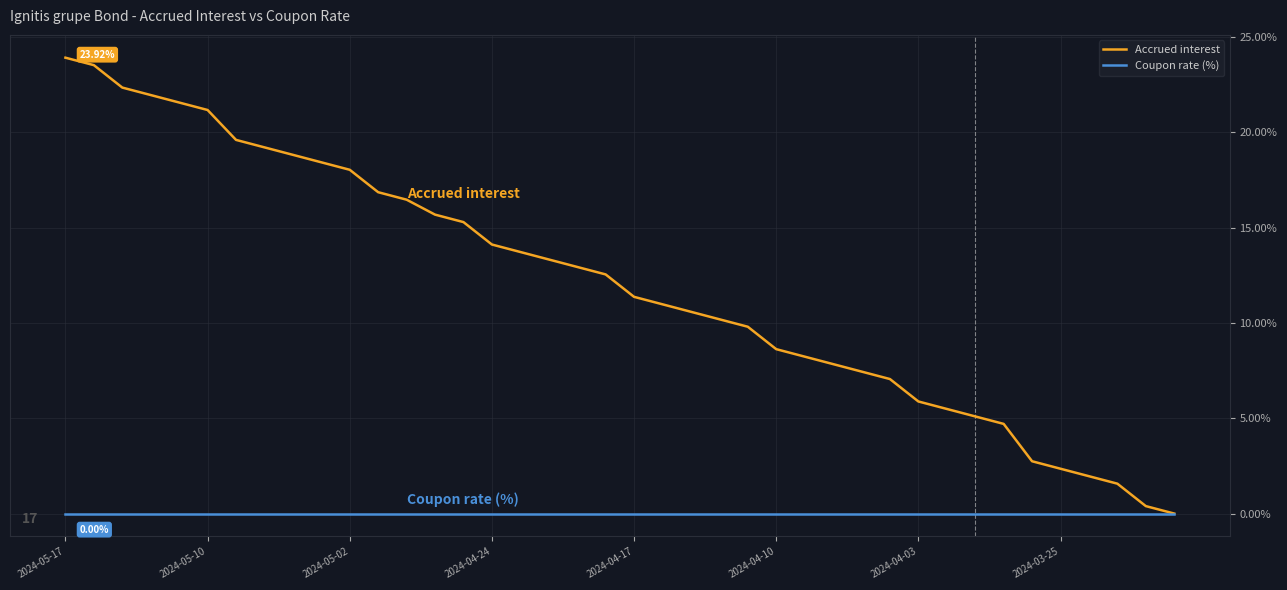

What is the maximum value shown in the chart?

23.9